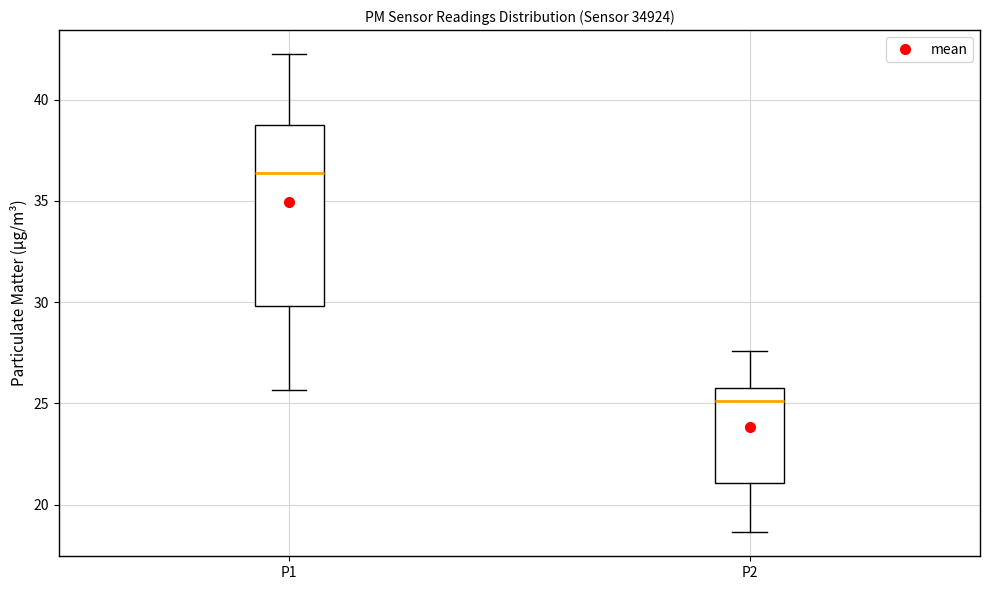

Reading left to right, transcribe this box plot: for each box, give where its median line is, the range the box spans, and where its two whiskers end, as read against the y-axis. The values are not printed on the chart, so give them approximately, as read against the axis.

P1: median 36.5, box 30.0 to 38.5, whiskers 25.5 to 42.5
P2: median 25.0, box 21.0 to 25.5, whiskers 18.5 to 27.5